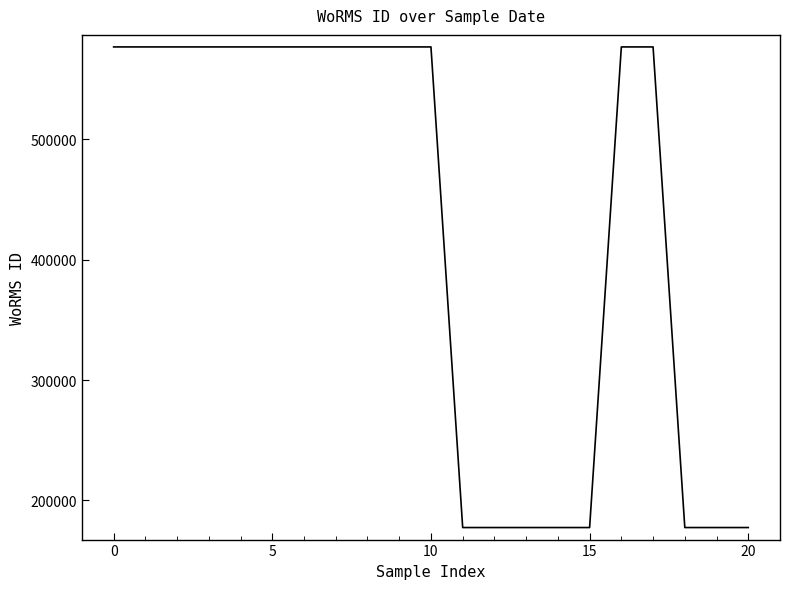

What is the greatest value displayed?

576702